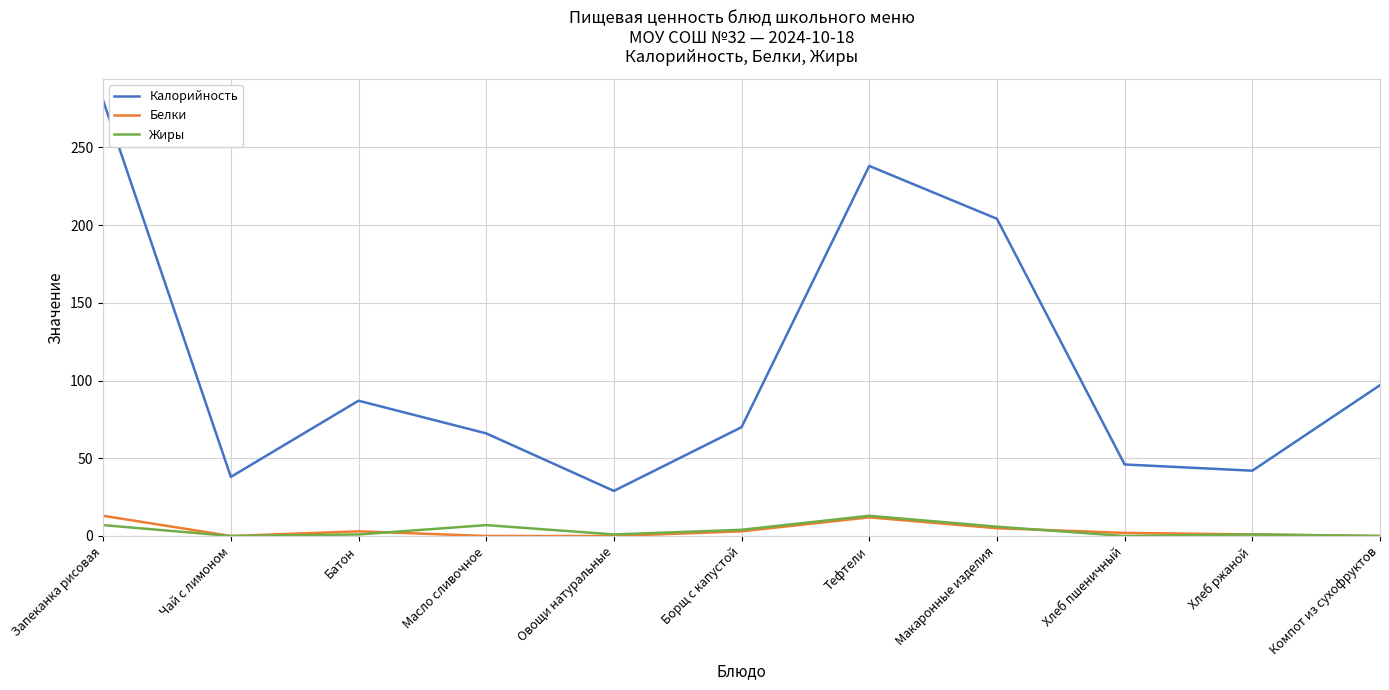

What is the sum of all Жиры values?

40